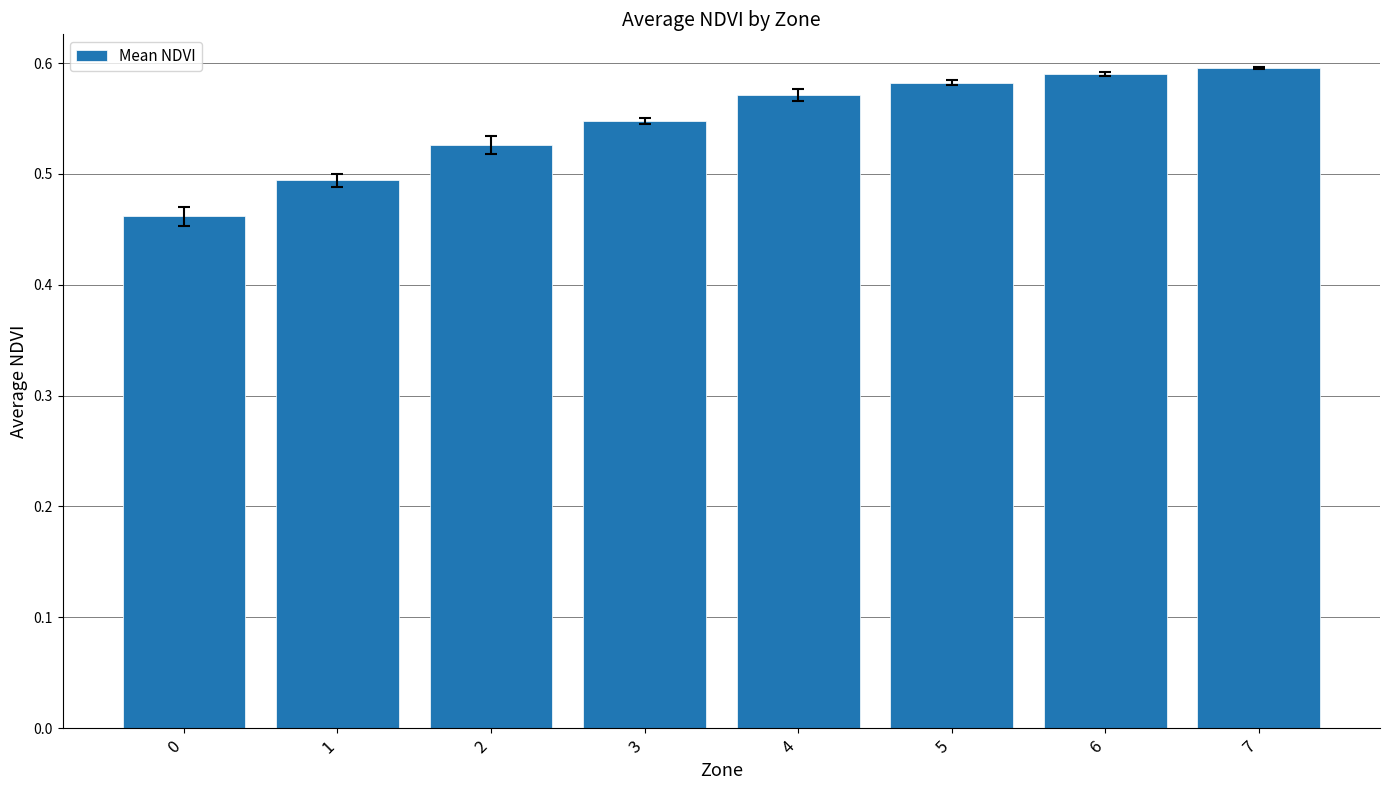

Count the values in the range 0 to 1.

8